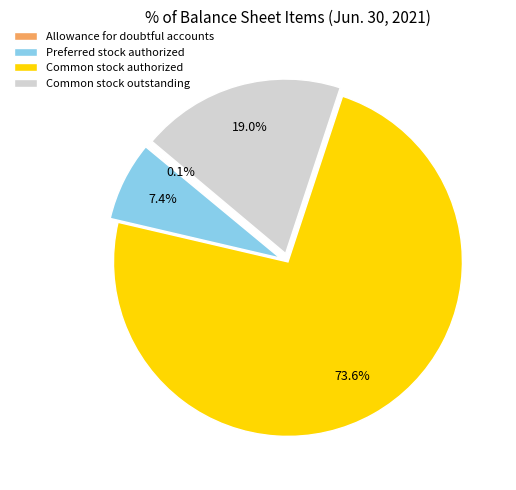

What percentage is the Common stock authorized slice, to the nearest percent?

74%